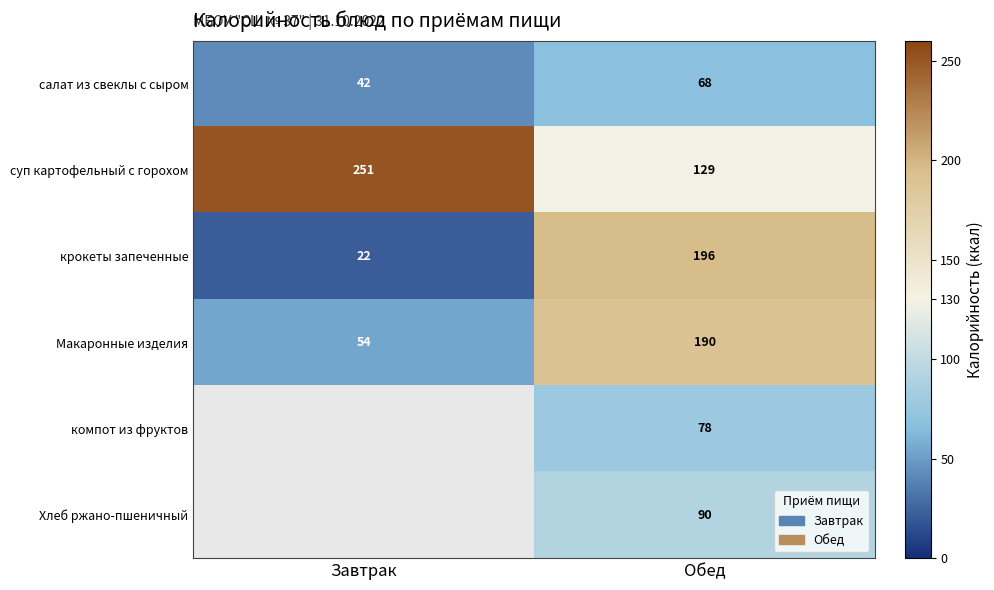

How many values in the салат из свеклы с сыром series are below 68?

1